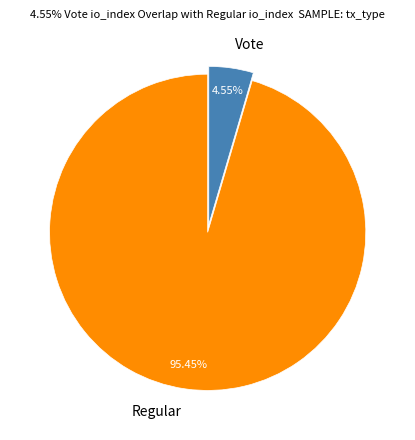

Rank the categories by value from highest to lowest.

Regular, Vote